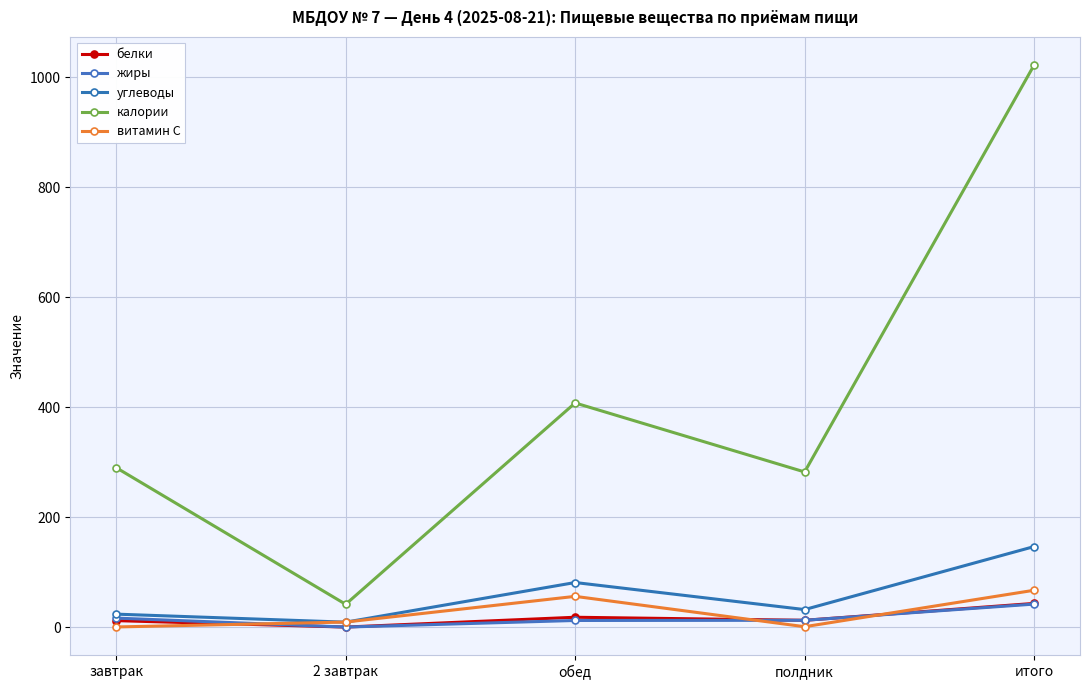

Reading left to right, extract all data points from this chart.

белки: 12.1	0.4	18.2	12.7	43.4
жиры: 16.7	0.4	12.4	12.7	42.2
углеводы: 23.9	9.3	81.4	32.2	146.8
калории: 290.3	41.8	408.0	282.5	1022.6
витамин С: 0.6	9.5	56.2	1.0	67.3